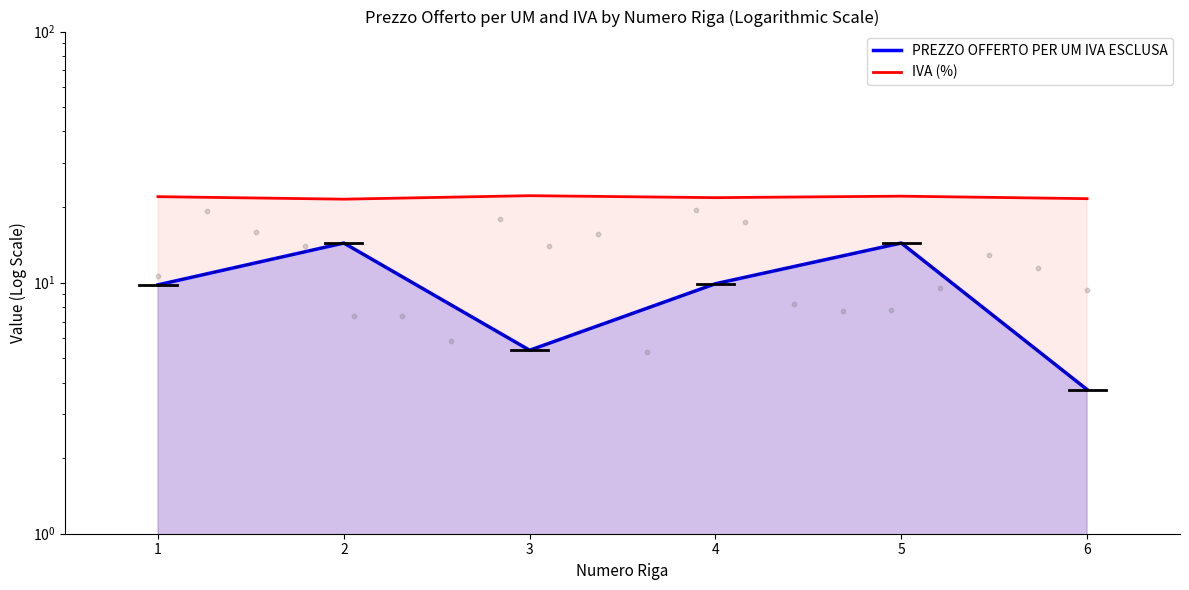

Which series contains the lowest Y value?

PREZZO OFFERTO PER UM IVA ESCLUSA